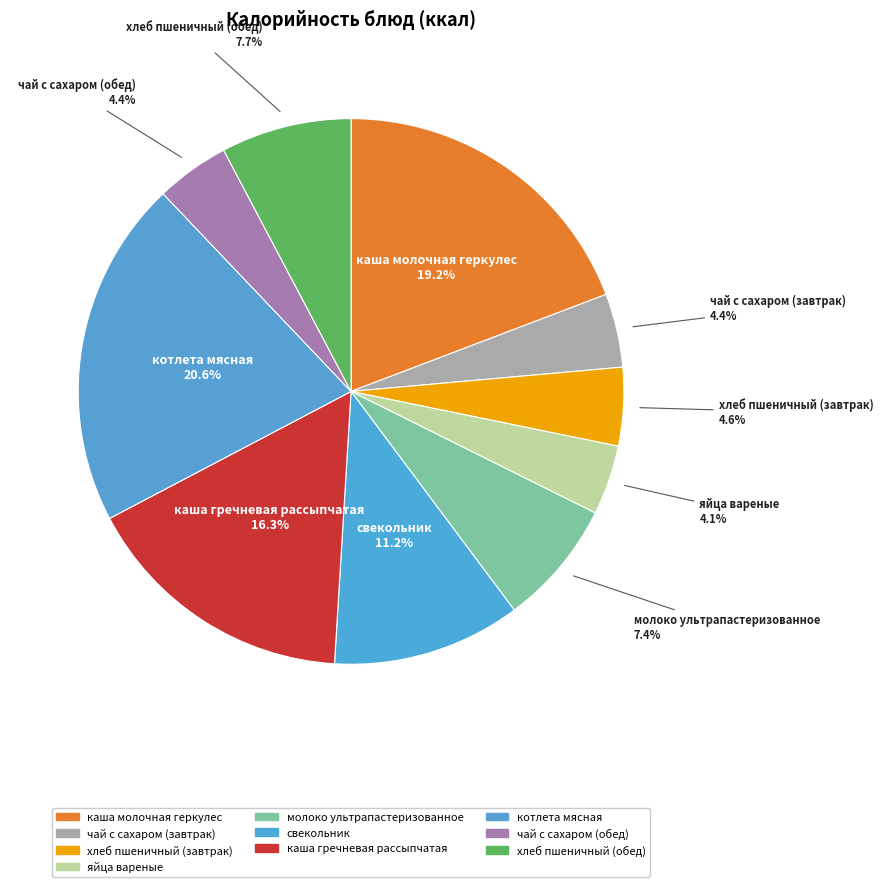

Rank the categories by value from lowest to highest.

яйца вареные, чай с сахаром (завтрак), чай с сахаром (обед), хлеб пшеничный (завтрак), молоко ультрапастеризованное, хлеб пшеничный (обед), свекольник, каша гречневая рассыпчатая, каша молочная геркулес, котлета мясная